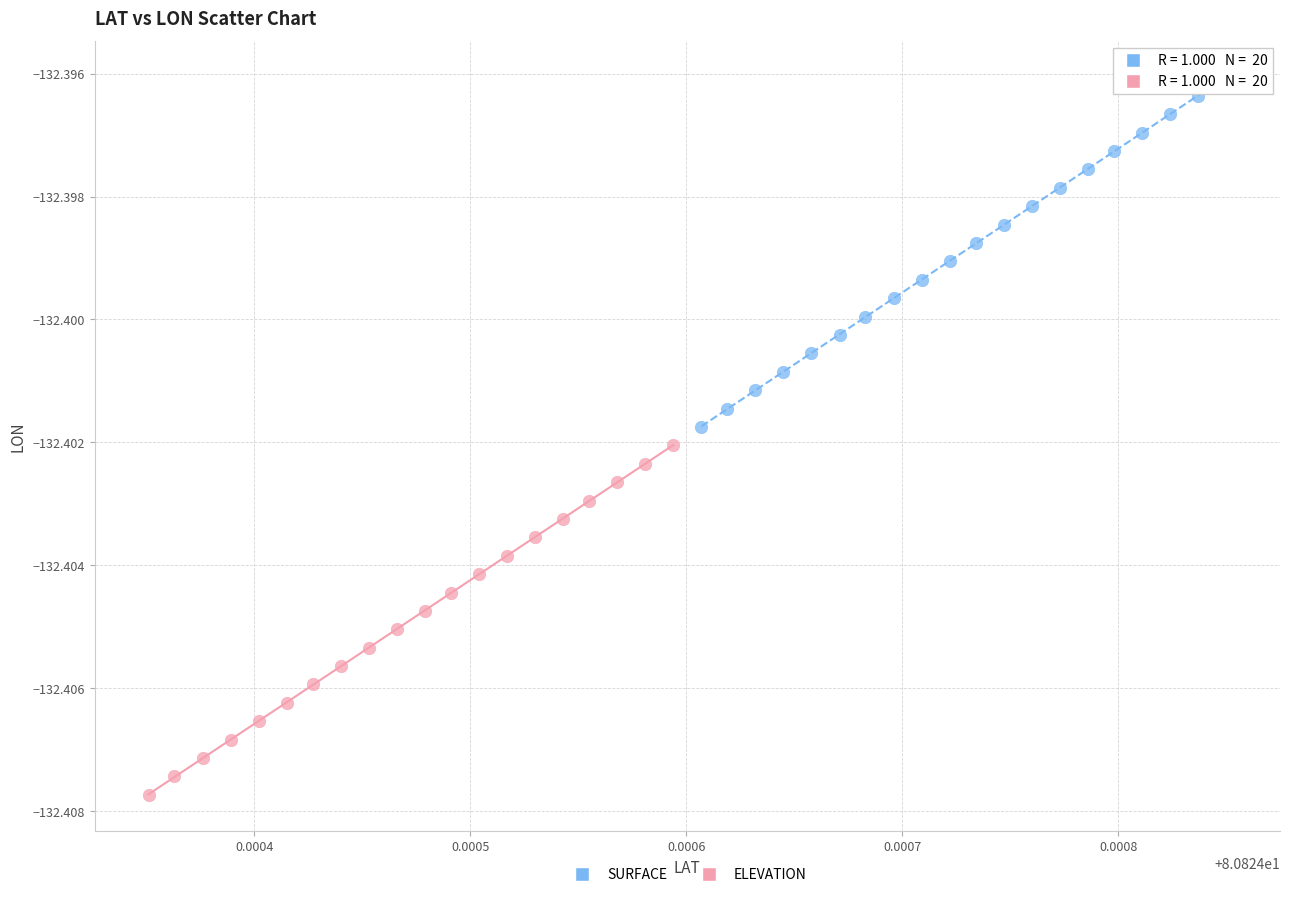

What are all the series names shown in the legend?

SURFACE, ELEVATION